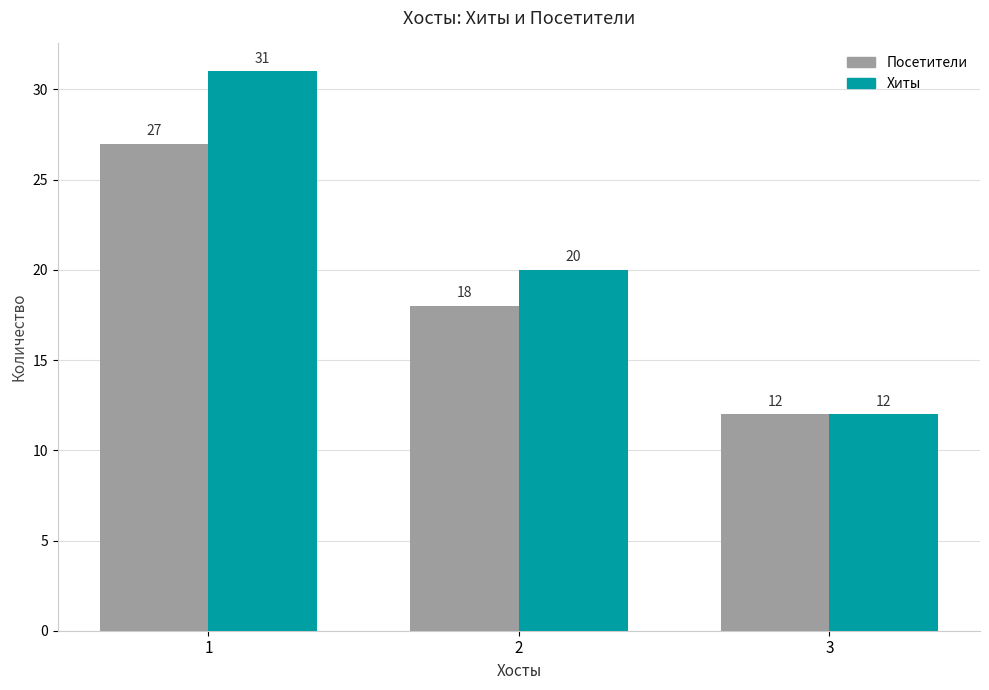

List the series in order of their peak value, lowest first.

Посетители, Хиты